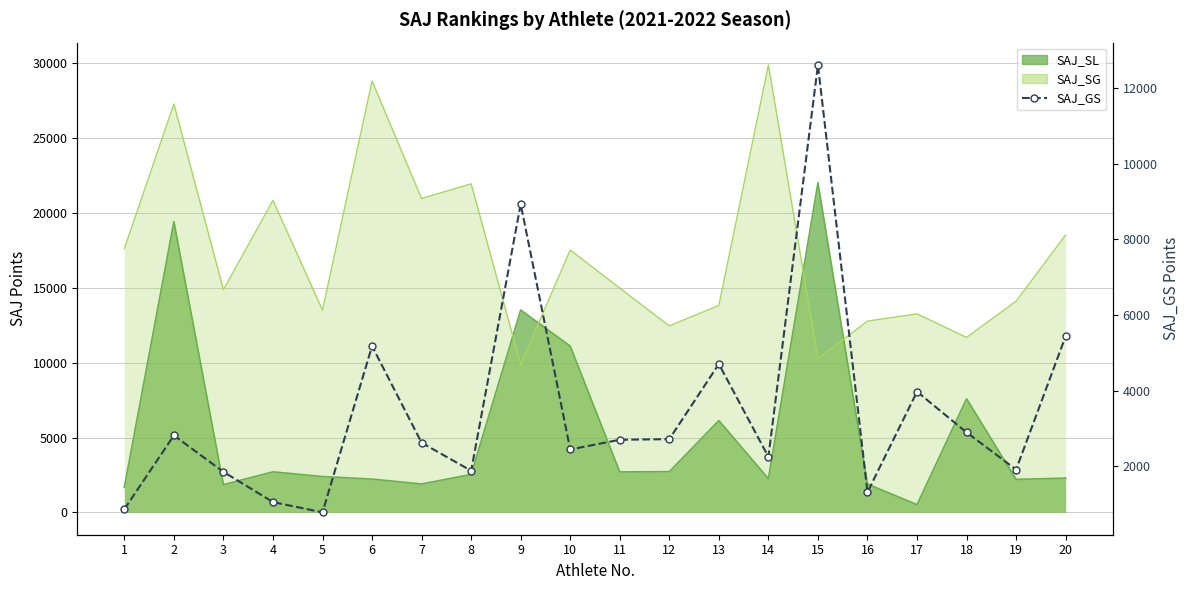

What is the change in value from 7 to 8?

-740